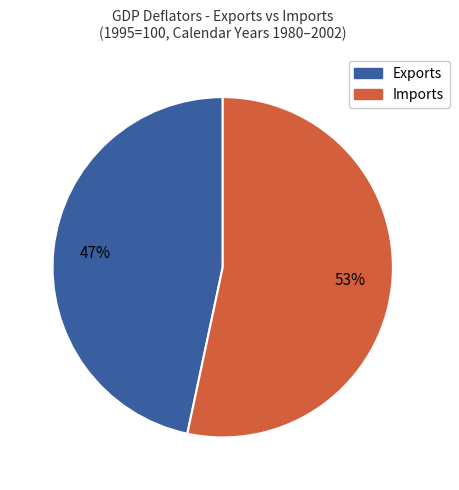

Rank the categories by value from highest to lowest.

Imports, Exports